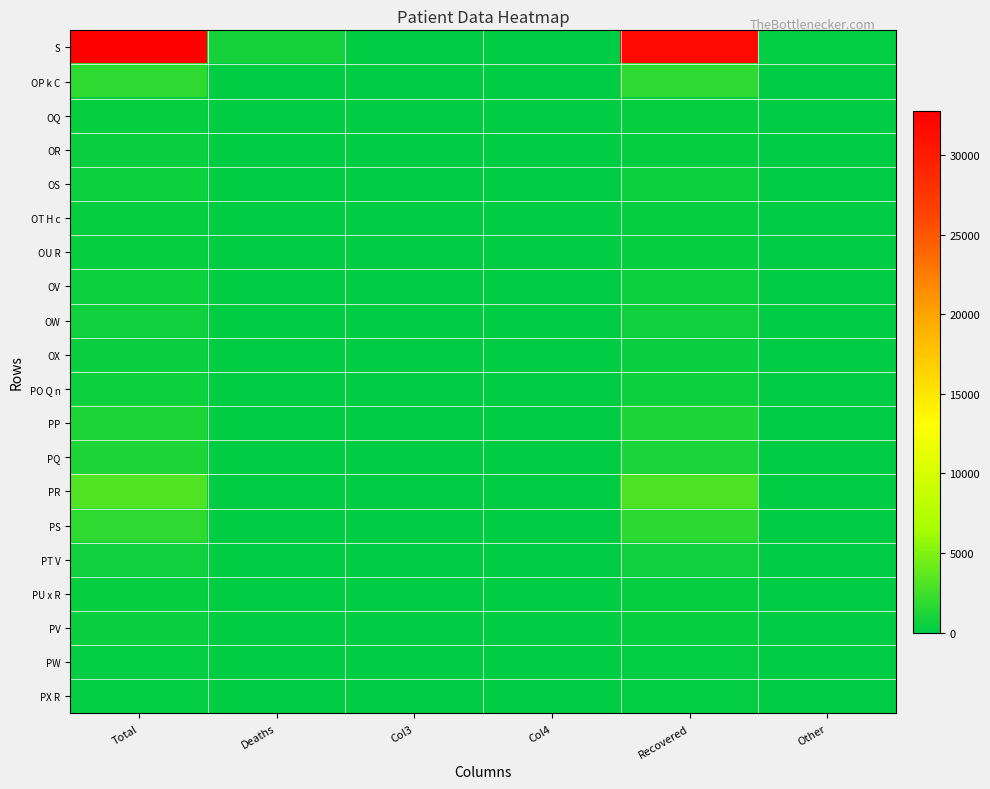

At which category does the chart reach its peak across all series?

Total